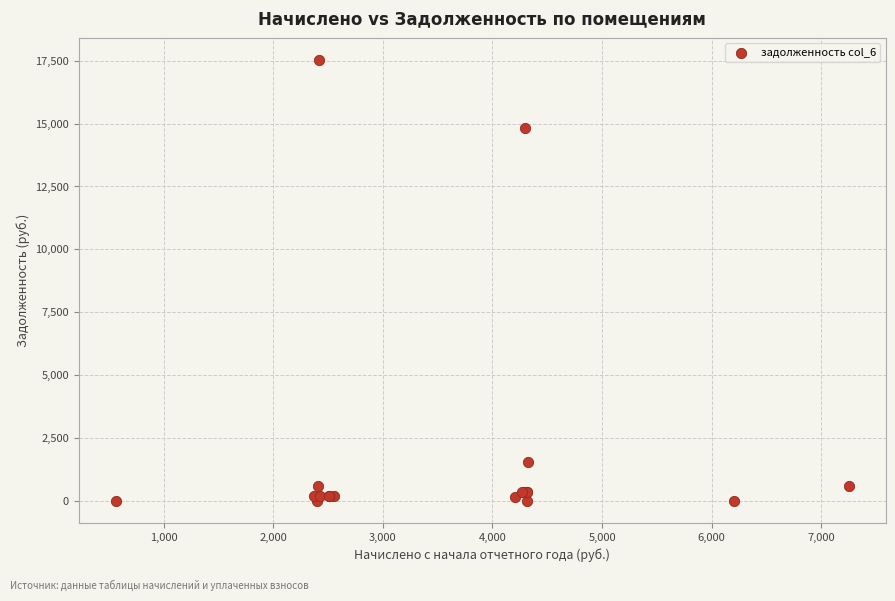

What Y value in the scatter plot is closest to 8765?

14817.5